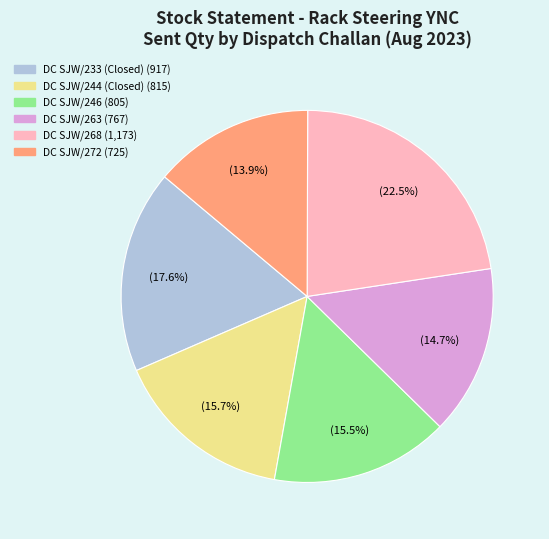

Does any single category account for the majority?

No